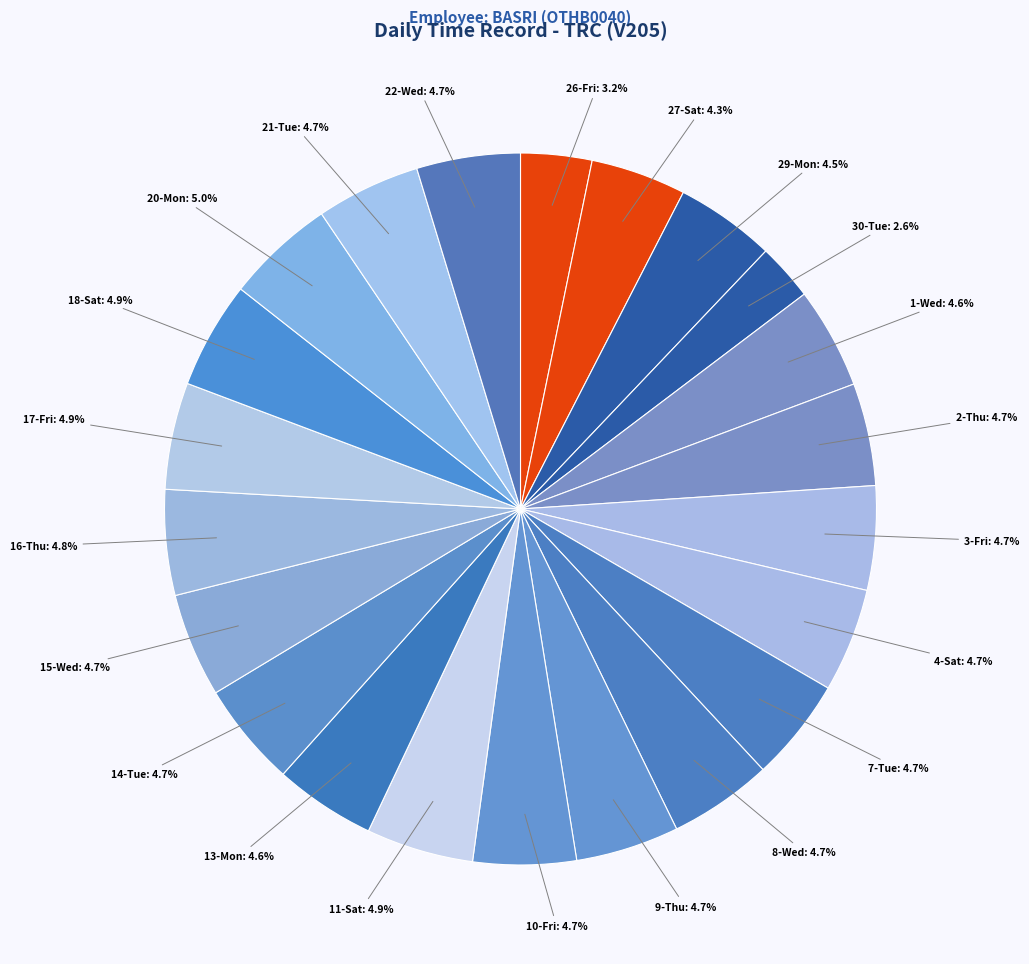

Count the number of slices in the pie.

22